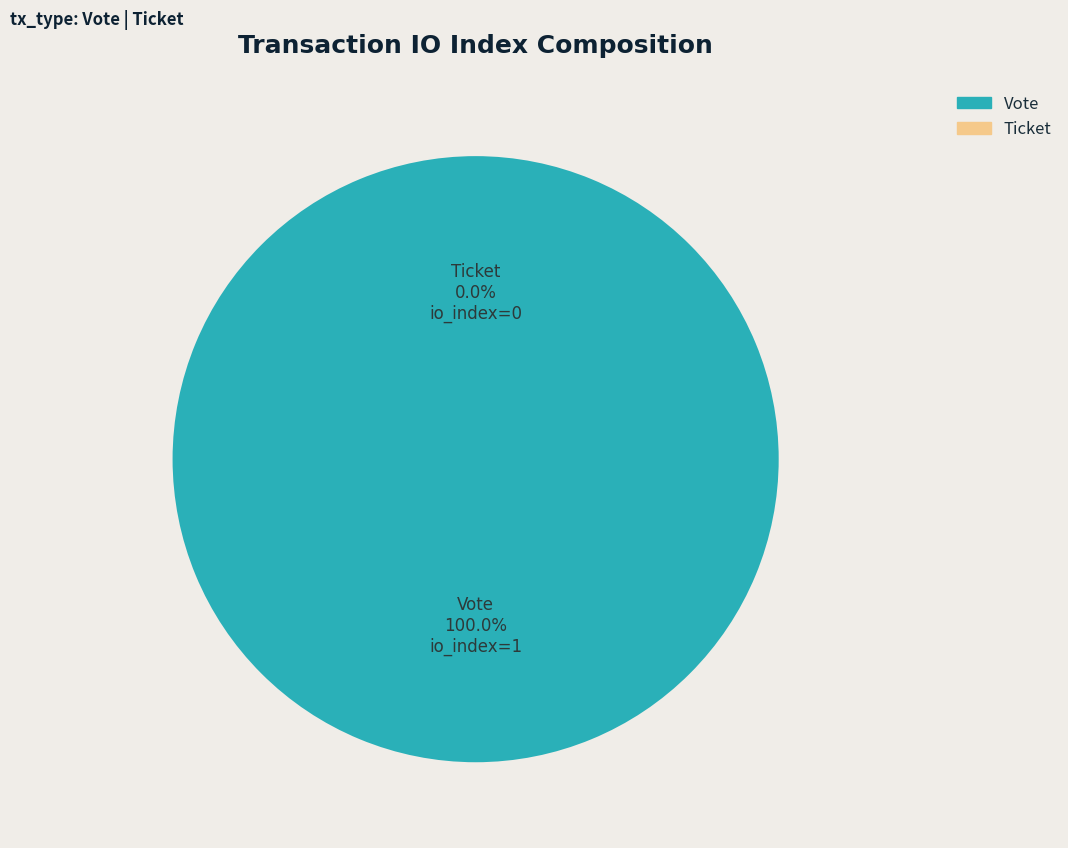

Is the sum of Vote (io_index=1) and Ticket (io_index=0) greater than half?

Yes